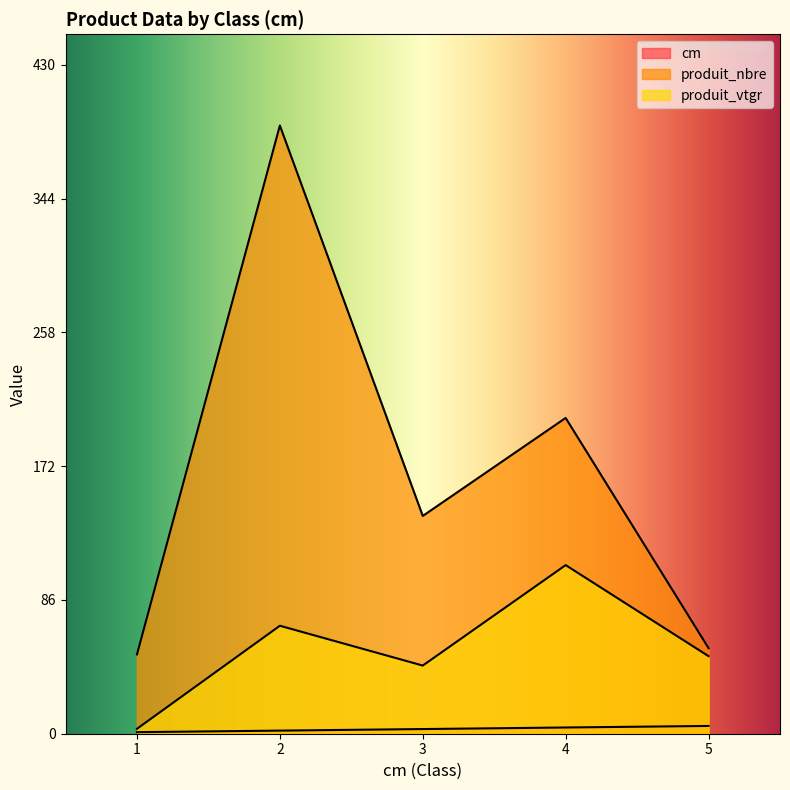

Where does the produit_nbre series first go above 140?

2